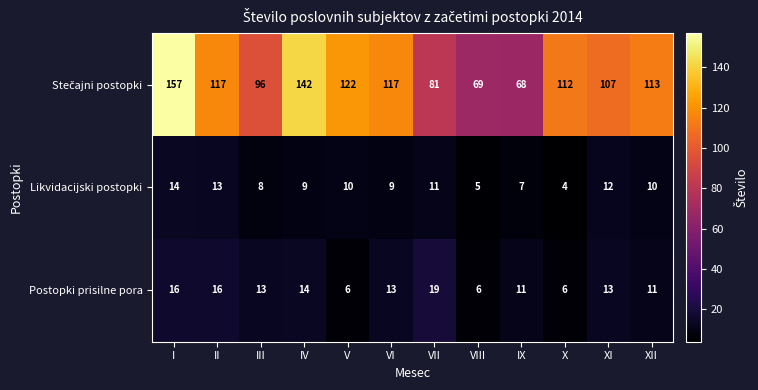

What is the total value across all series at V?

138